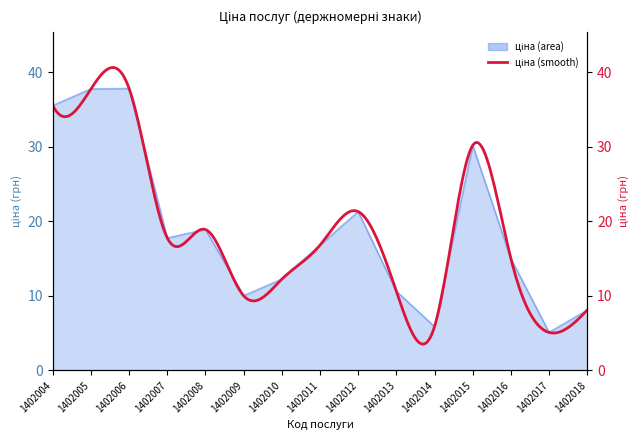

Where does the data first go above 16?

1402004